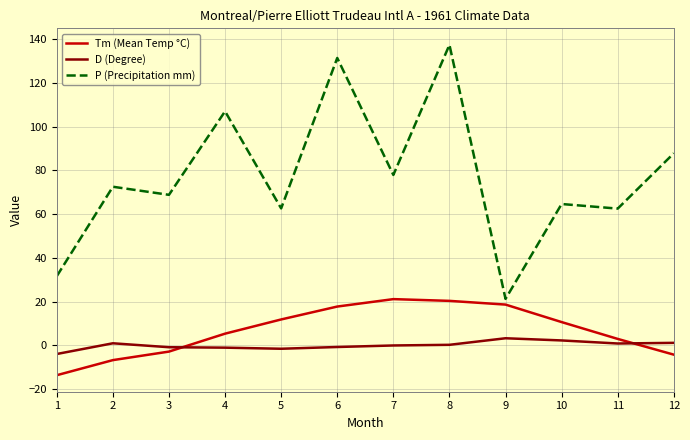

True or false: Tm (Mean Temp °C) has a value of 9.8 at 9.

False